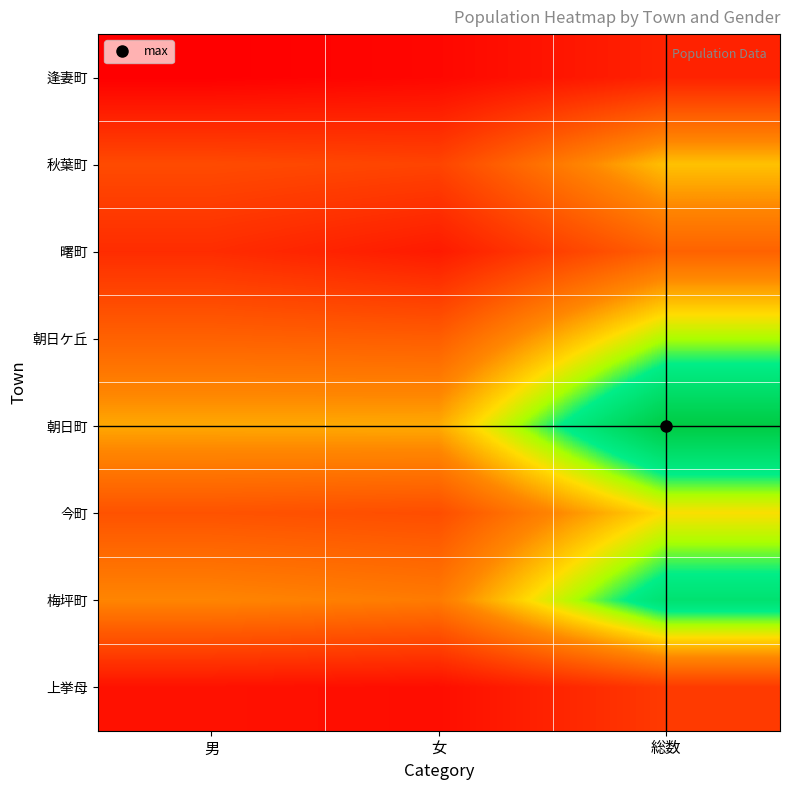

Reading left to right, list all the values displayed in this chart.

逢妻町: 男=270	女=344	総数=614
秋葉町: 男=1011	女=943	総数=1954
曙町: 男=713	女=531	総数=1244
朝日ケ丘: 男=1240	女=1200	総数=2440
朝日町: 男=1805	女=1819	総数=3624
今町: 男=1090	女=1038	総数=2128
梅坪町: 男=1585	女=1484	総数=3069
上挙母: 男=447	女=405	総数=852